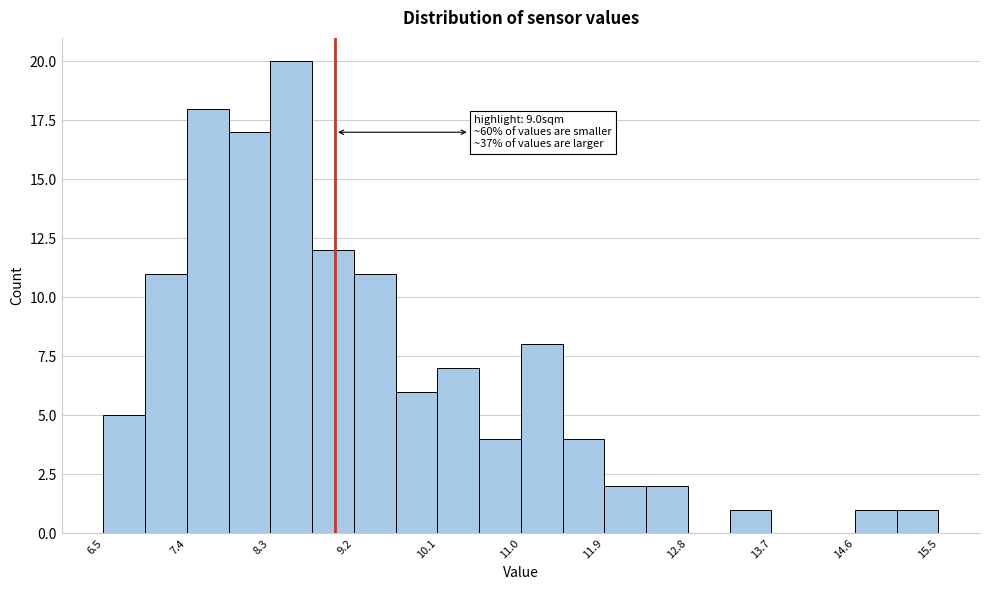

Which range on the x-axis has the tallest bar?

8.30 to 8.75